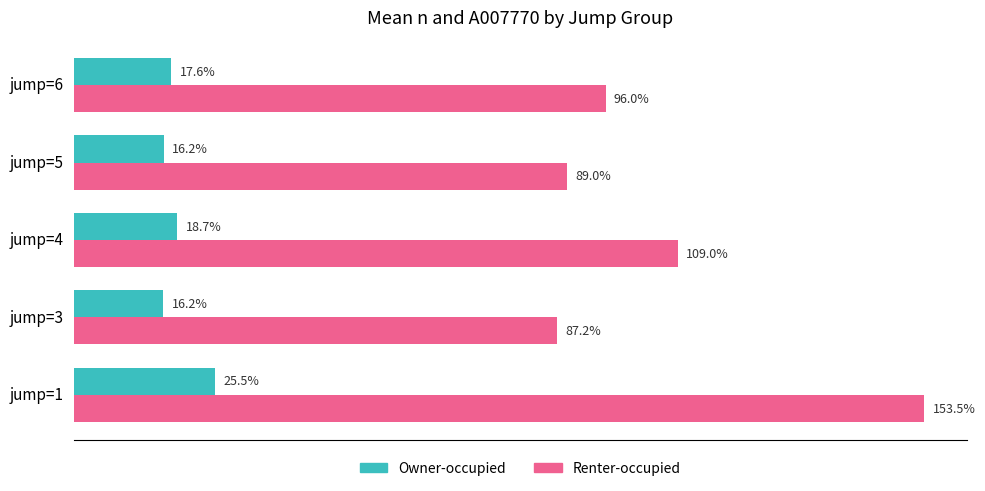

At which category is the sum across all series the highest?

jump=1